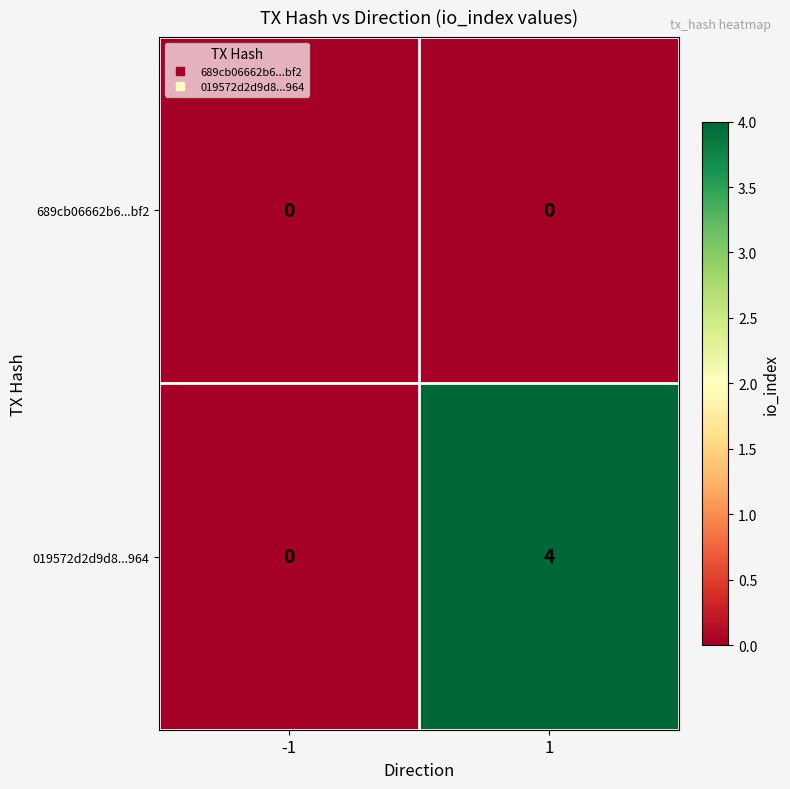

What is the greatest value displayed?

4